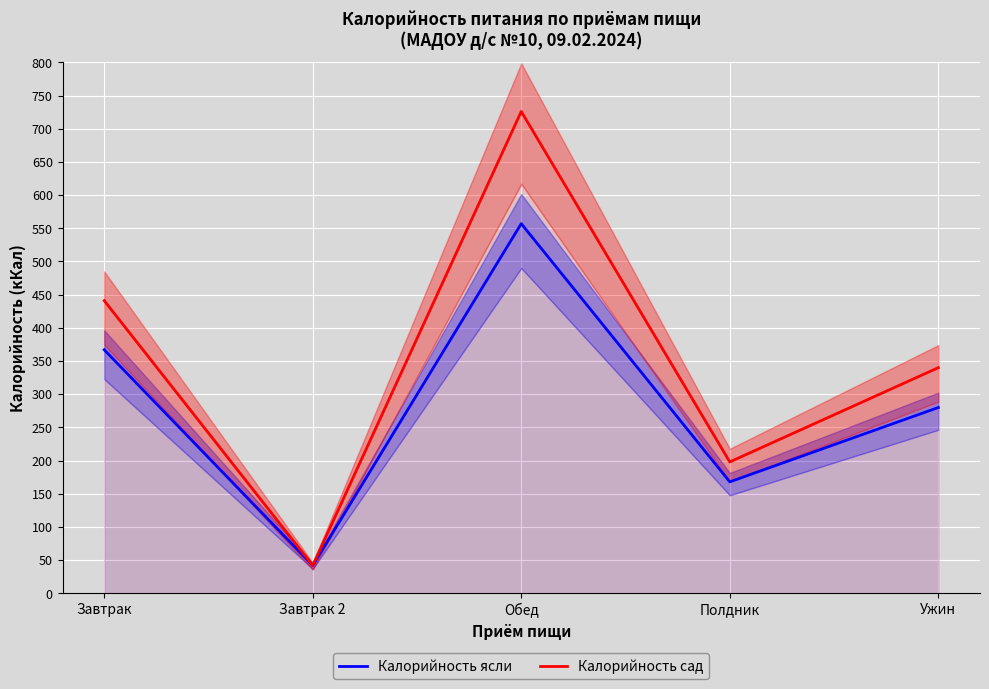

At Завтрак 2, list the series in order from smallest to largest.

Калорийность ясли, Калорийность сад